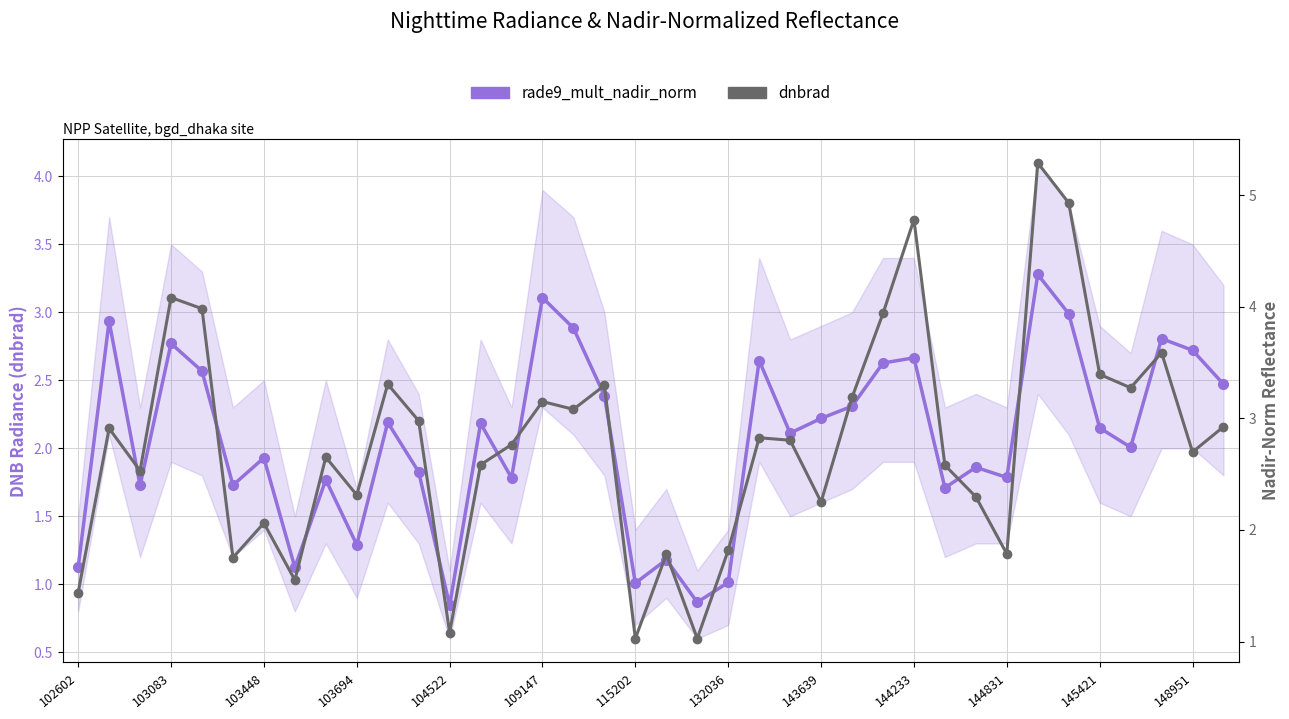

Is this an area chart (filled region under the line)?

No